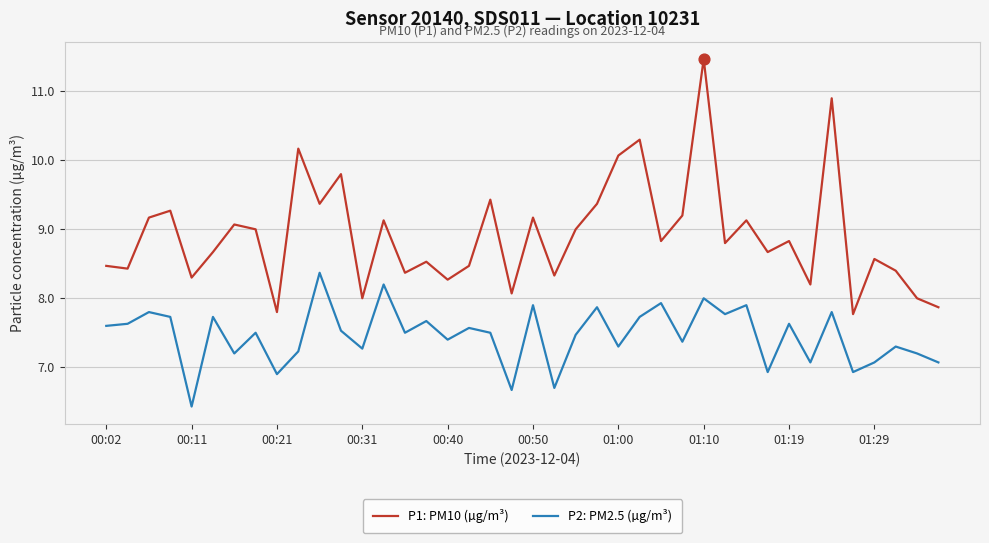

What are all the series names shown in the legend?

P1: PM10 (µg/m³), P2: PM2.5 (µg/m³)